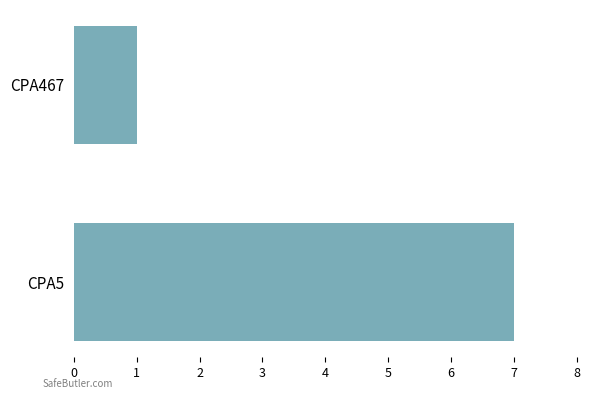

Count the values in the range 1 to 7.

2